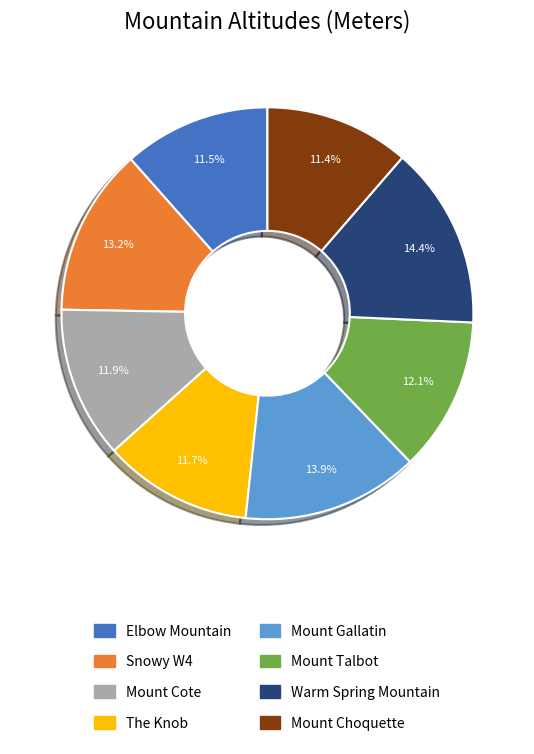

What is the ratio of the value at Mount Gallatin to the value at Warm Spring Mountain?

1.0